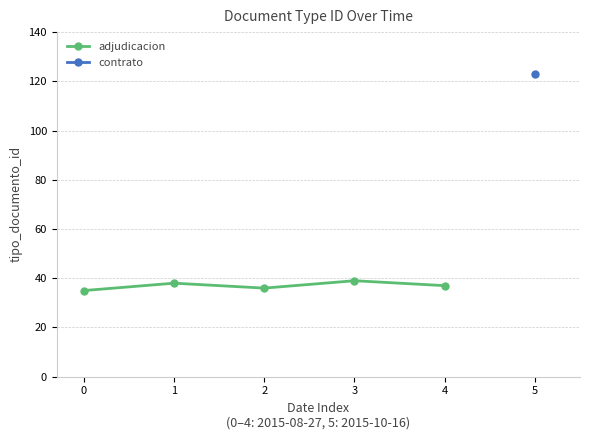

At which category does adjudicacion reach its first local valley?

2